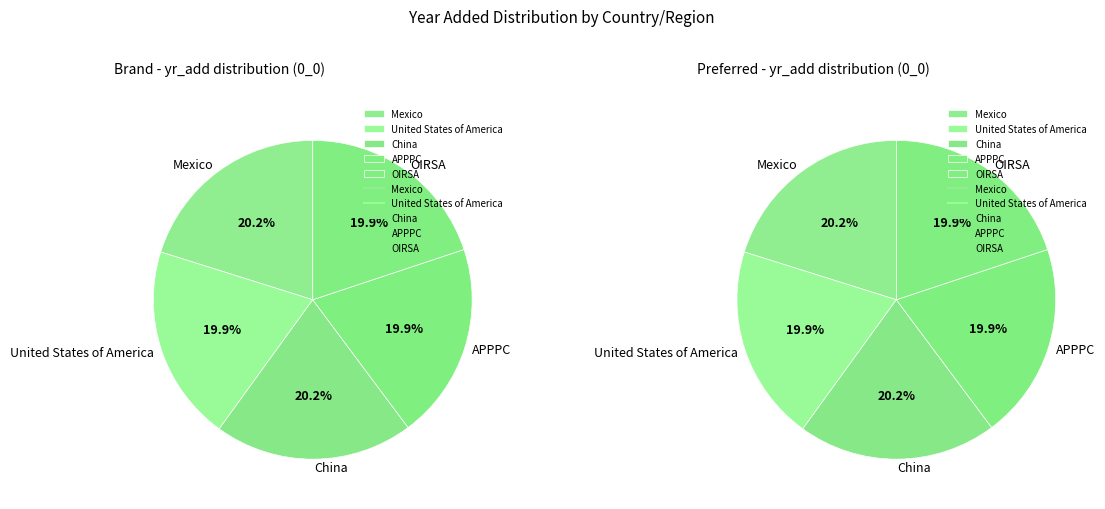

True or false: China accounts for 31% of the total.

False